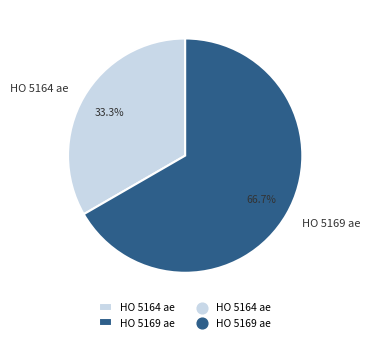

Which category accounts for the majority?

HO 5169 ae